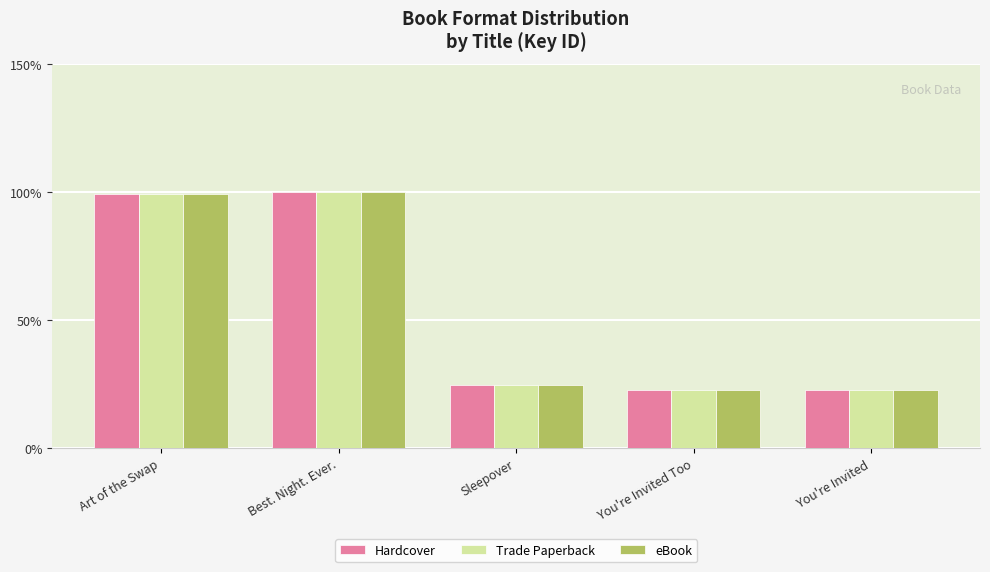

What position from the left is You're Invited Too?

4